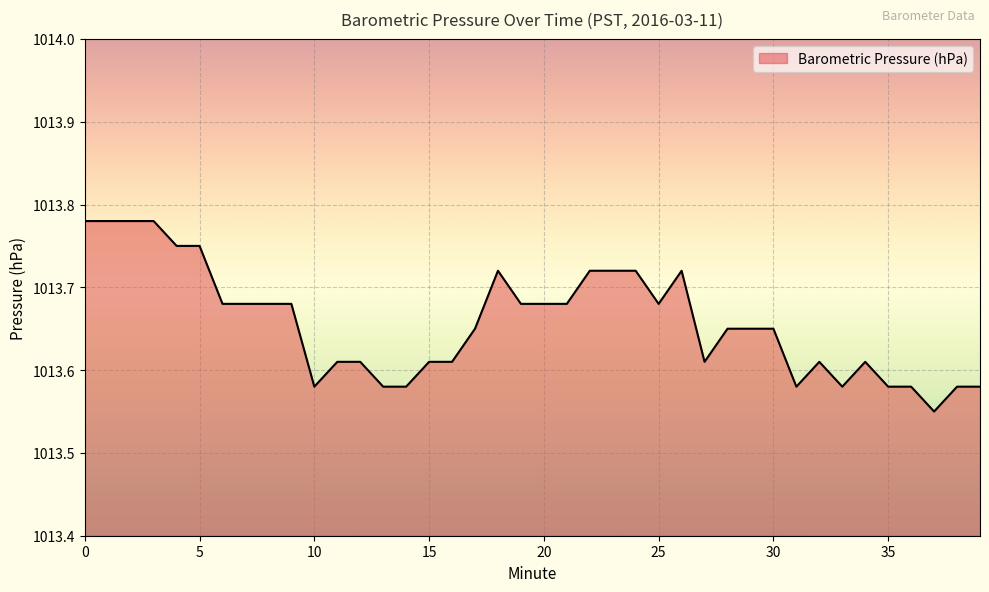

Which label corresponds to the smallest value in the chart?

37